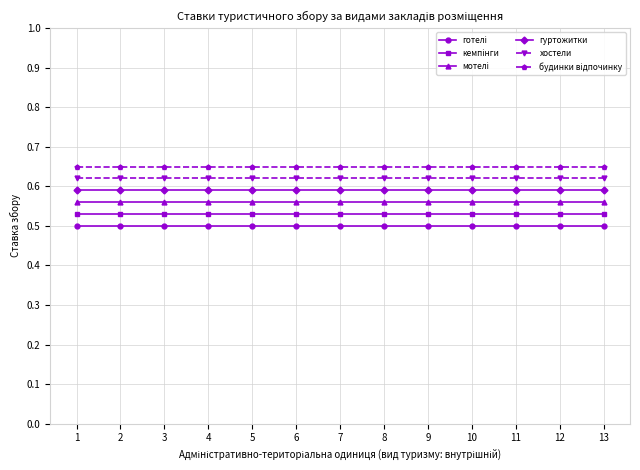

List the labels in order of будинки відпочинку value, largest first.

1, 2, 3, 4, 5, 6, 7, 8, 9, 10, 11, 12, 13